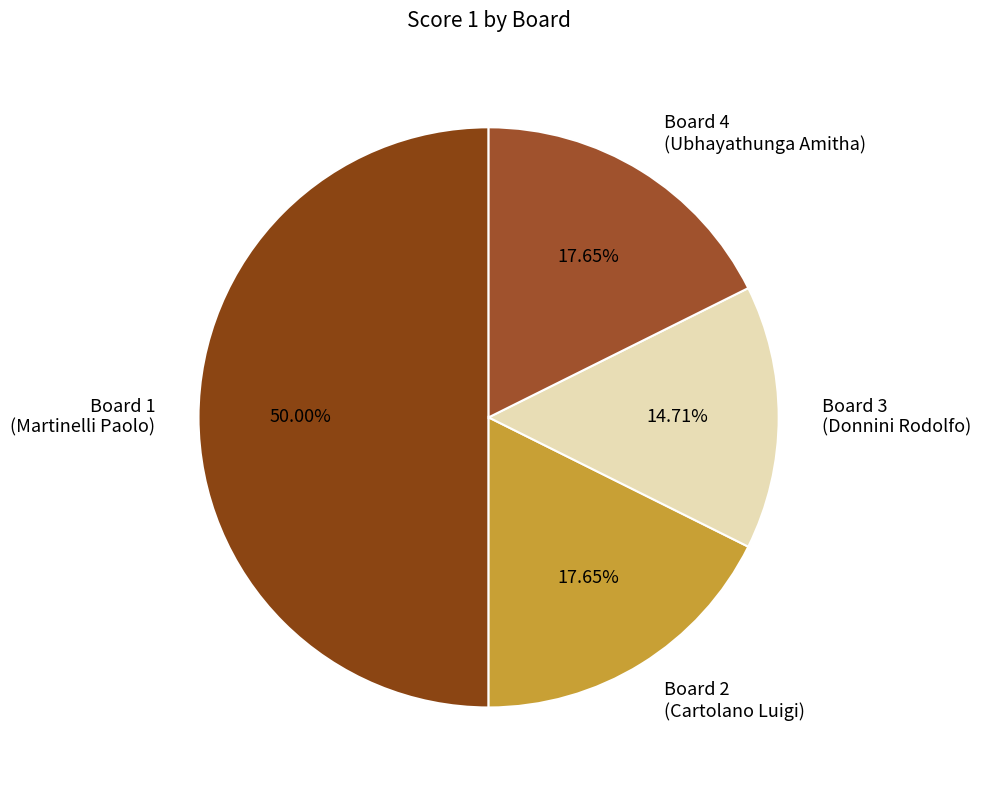

How many slices are in this pie chart?

4